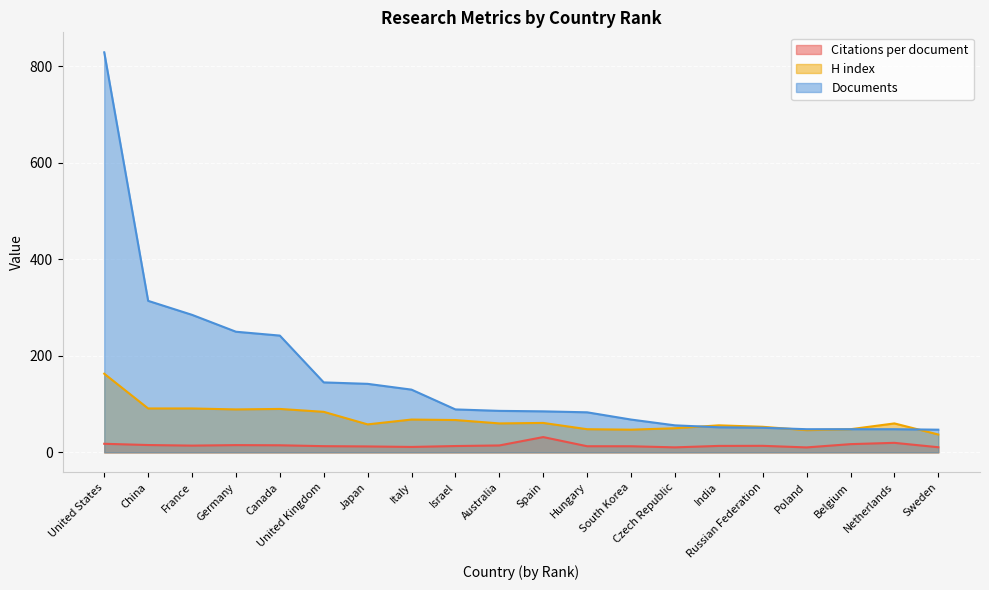

True or false: Documents has a value of 143.8 at Canada.

False